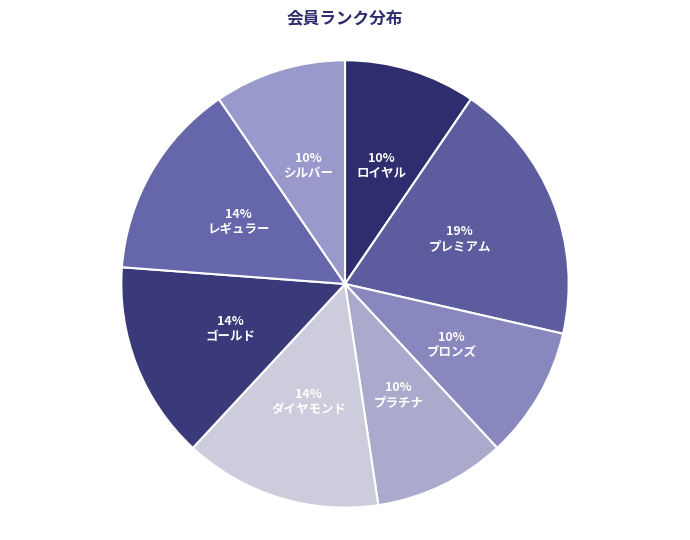

Does プラチナ account for over 50% of the chart?

No